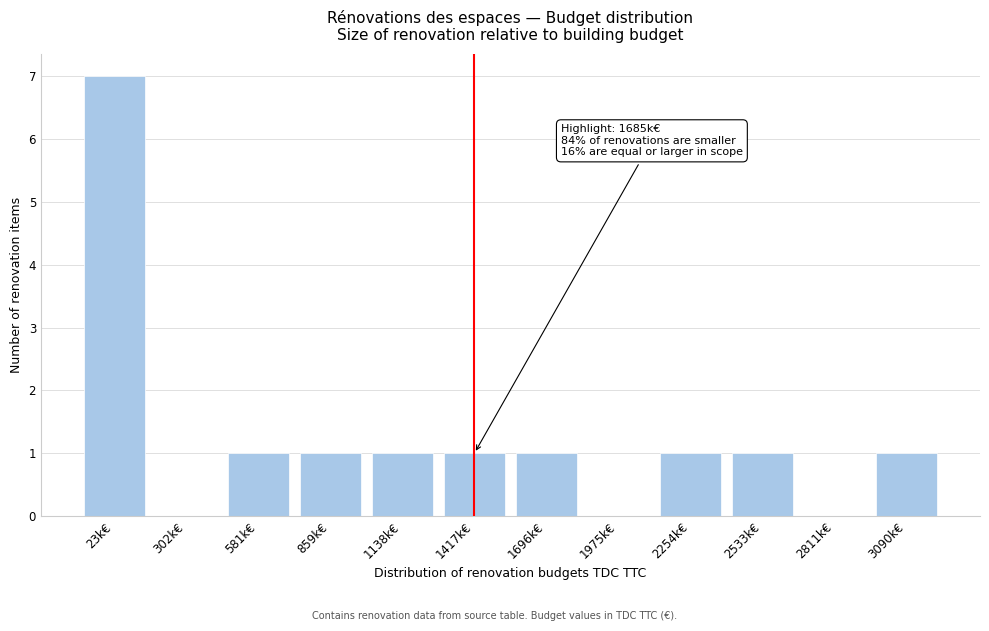

Reading left to right, extract all data points from this chart.

23k€=7	302k€=0	581k€=1	859k€=1	1138k€=1	1417k€=1	1696k€=1	1975k€=0	2254k€=1	2533k€=1	2811k€=0	3090k€=1